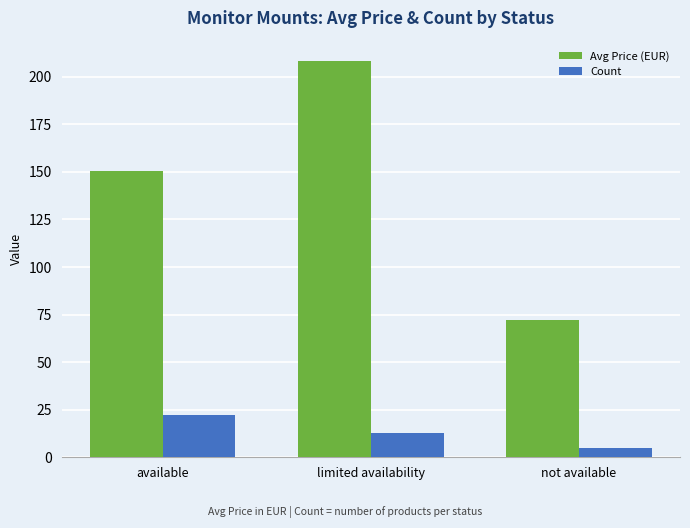

What position from the right is limited availability?

2